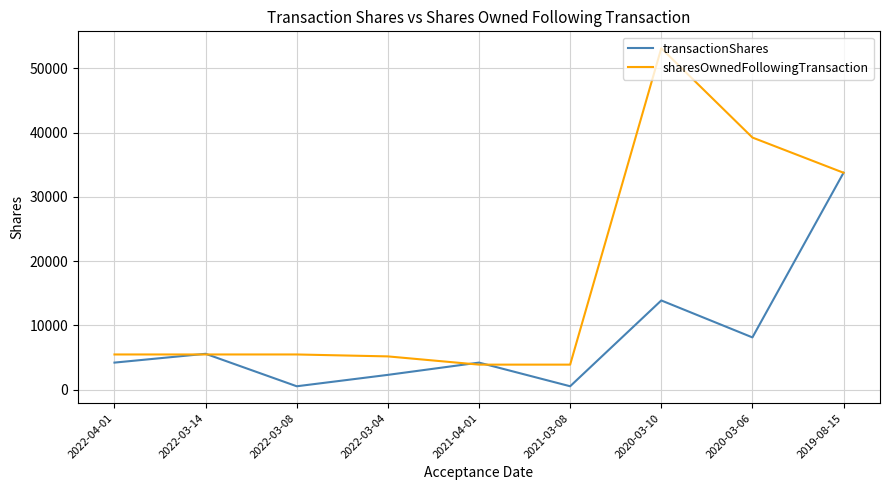

The value of transactionShares at 2021-04-01 is 4222. True or false?

True